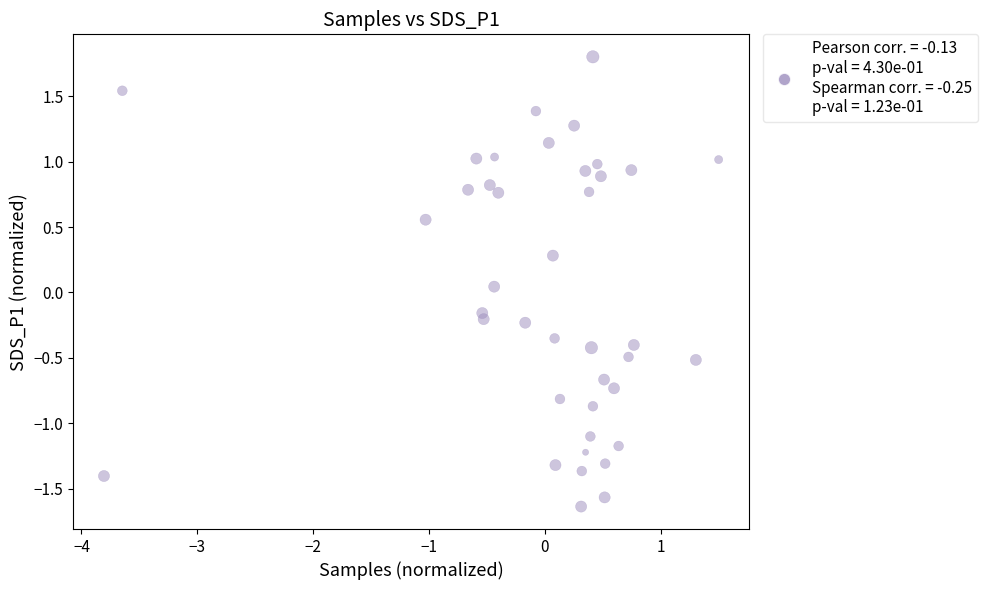

What is the range of X values (max minus min)?

5.3